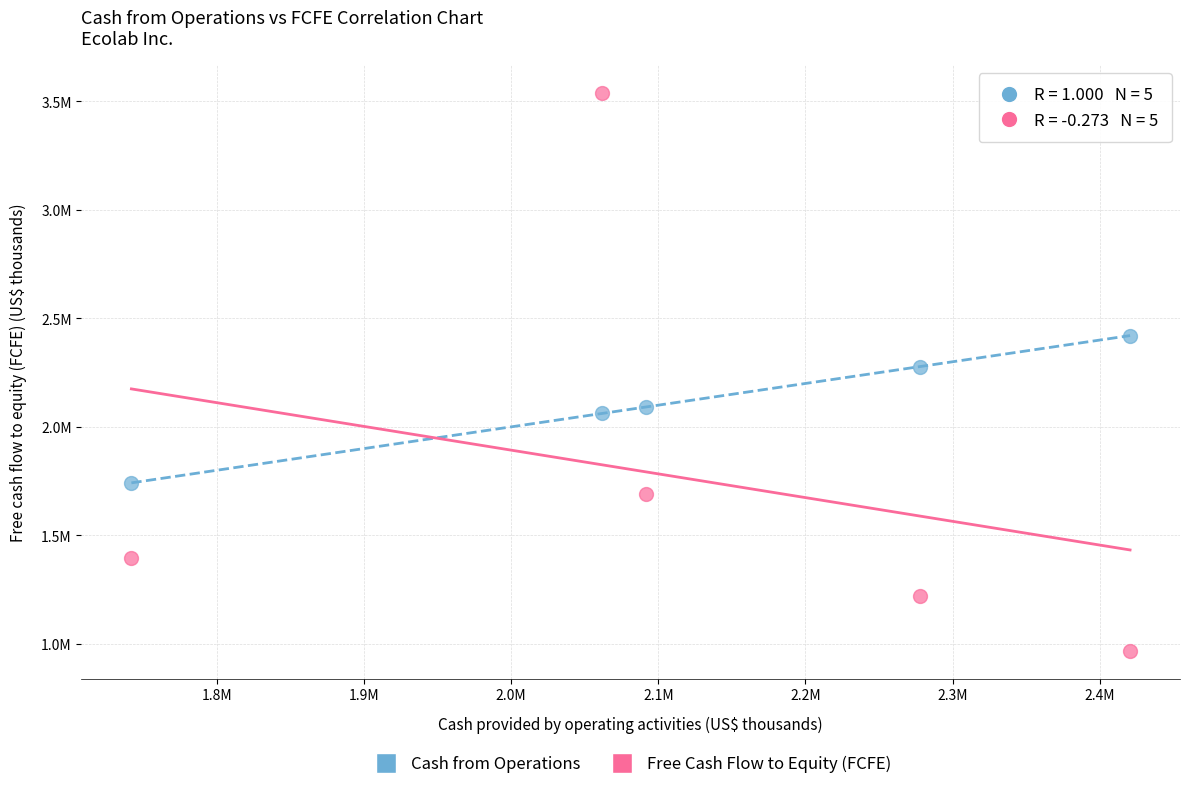

What are all the series names shown in the legend?

Cash from Operations, Free Cash Flow to Equity (FCFE)